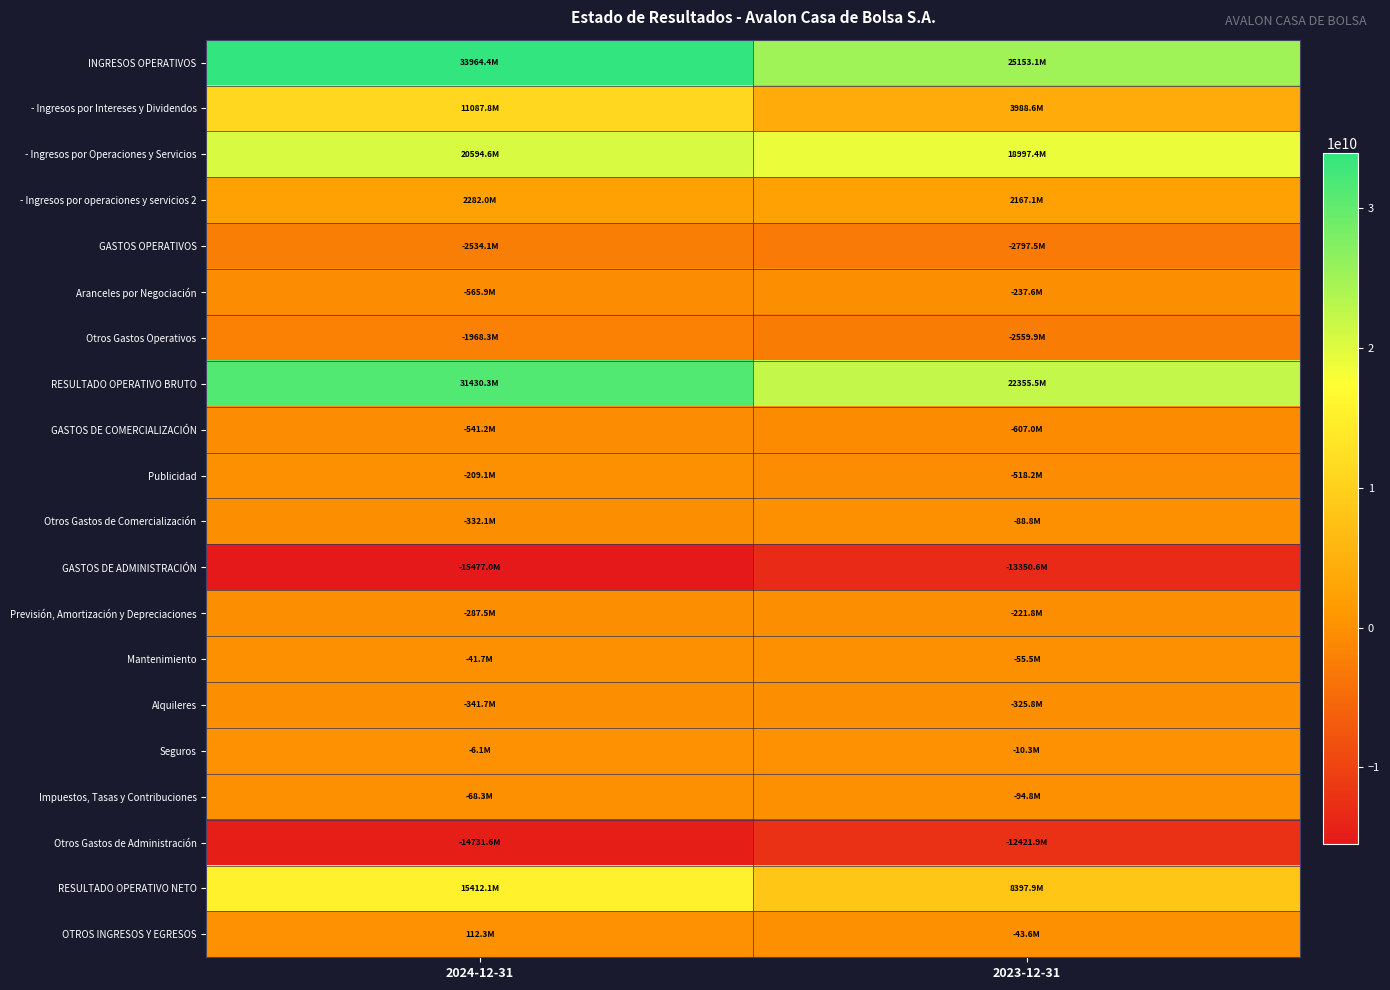

Between 2024-12-31 and 2023-12-31, which series saw the biggest shift?

RESULTADO OPERATIVO BRUTO